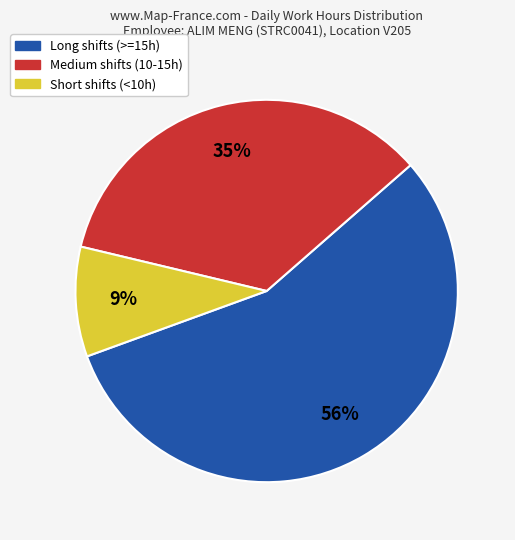

To the nearest percent, what is the difference between the largest and smallest slice percentages?

47%